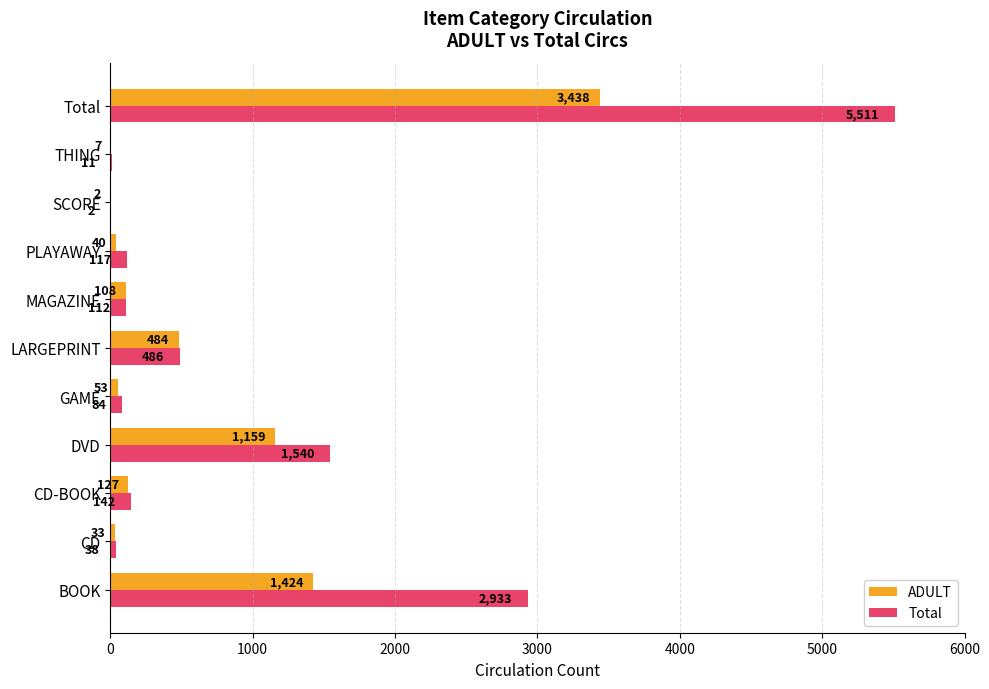

What value does the ADULT series have at Total, to the nearest 10?

3440